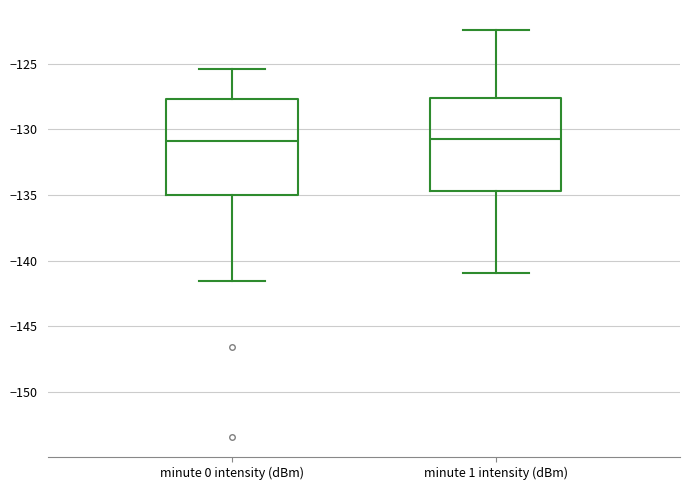

Reading left to right, transcribe this box plot: for each box, give where its median line is, the range the box spans, and where its two whiskers end, as read against the y-axis. The values are not printed on the chart, so give them approximately, as read against the axis.

minute 0 intensity (dBm): median -131.0, box -135.0 to -127.5, whiskers -141.5 to -125.5
minute 1 intensity (dBm): median -130.5, box -134.5 to -127.5, whiskers -141.0 to -122.5